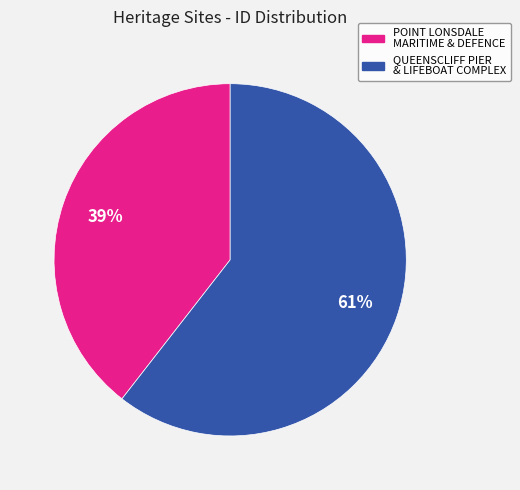

What percentage is the QUEENSCLIFF PIER & LIFEBOAT COMPLEX slice, to the nearest percent?

61%